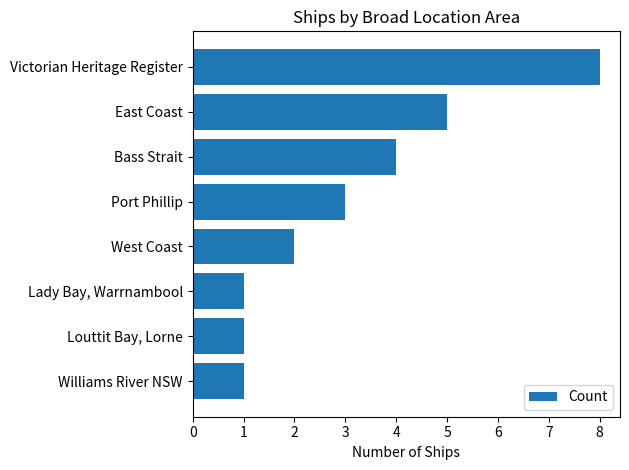

What is the sum of all values?

25